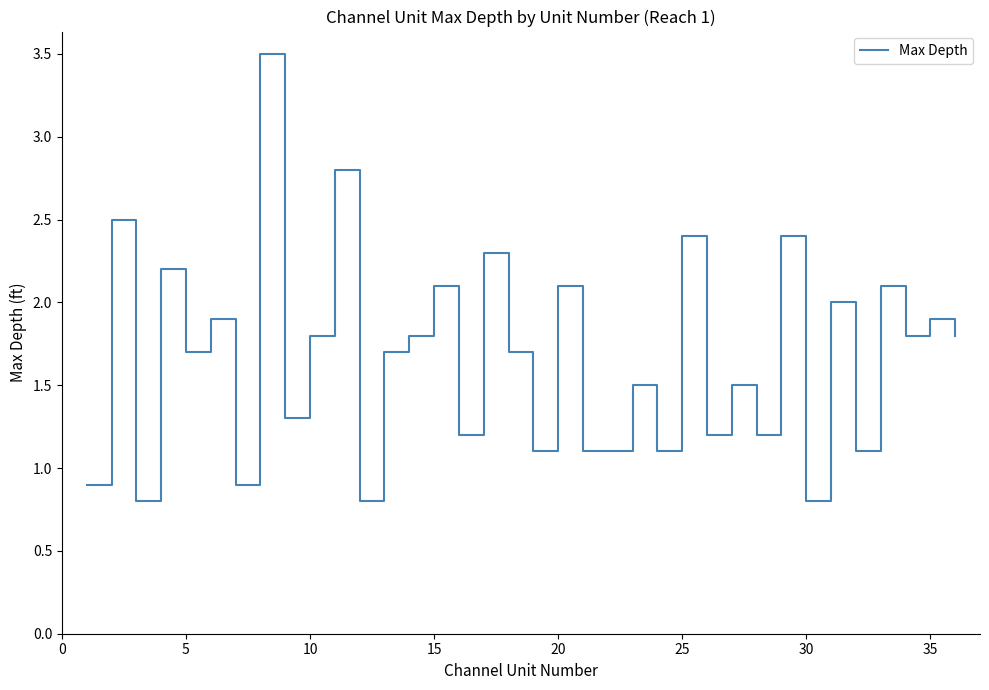

What is the difference between the maximum and minimum values?

2.7